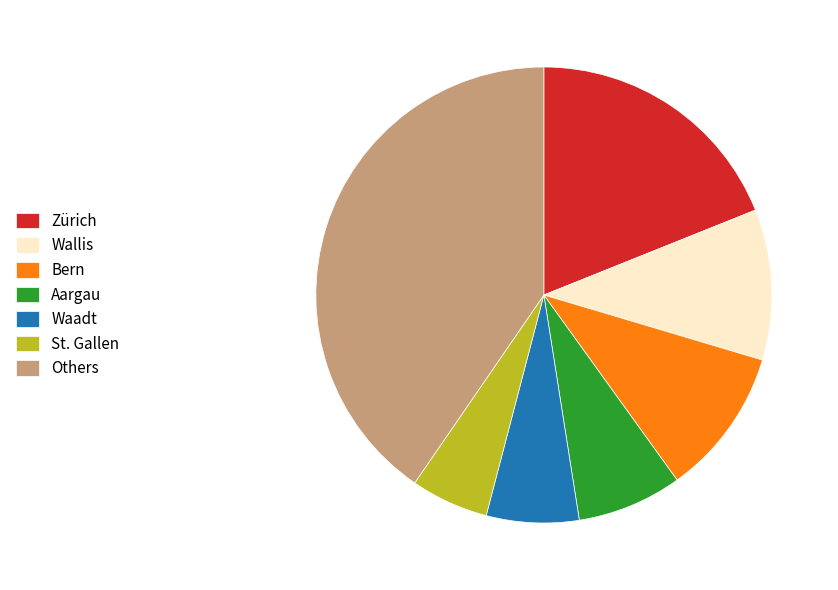

Approximately how many times larger is the value at Zürich compared to Others?

0.5